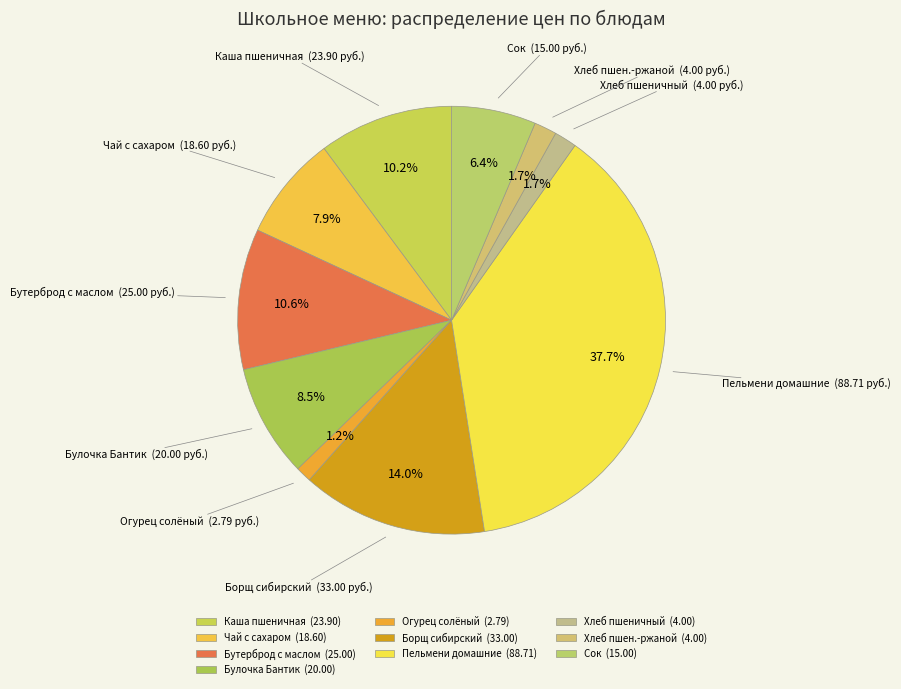

Is the sum of Чай с сахаром and Пельмени домашние greater than half?

No